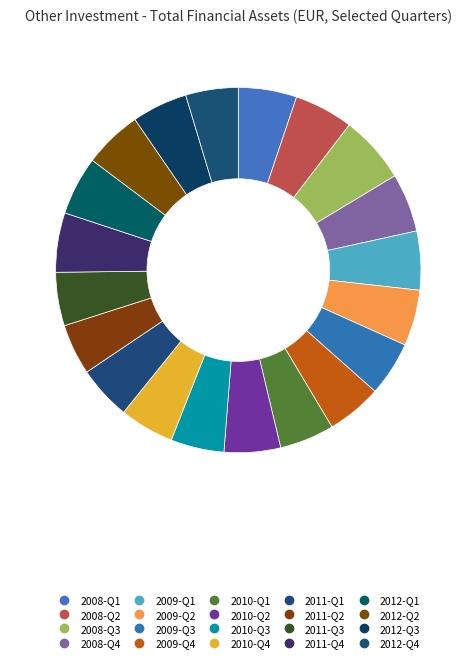

How many slices are in this pie chart?

20